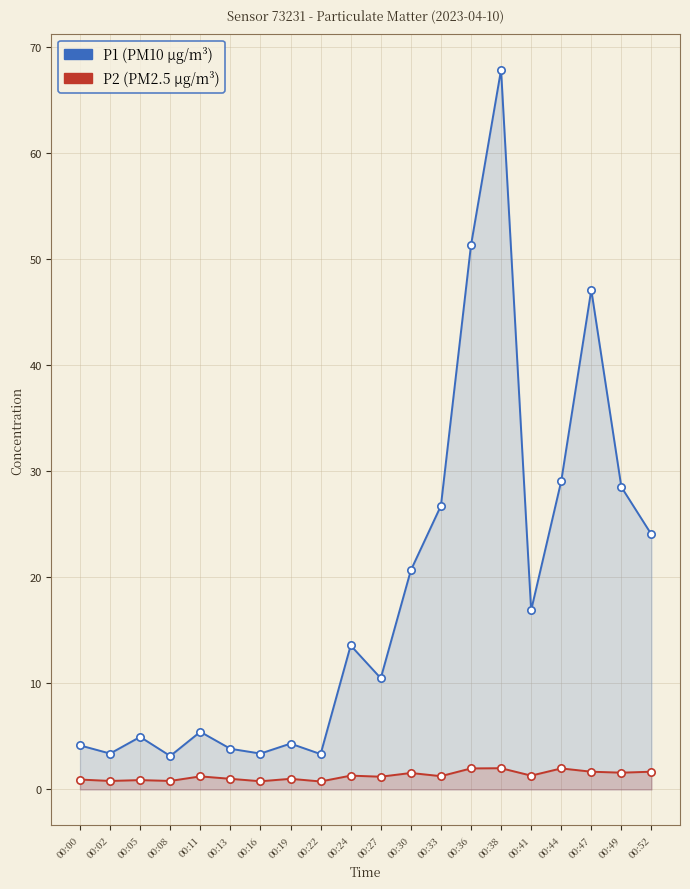

Which series reaches the minimum Y coordinate?

P2